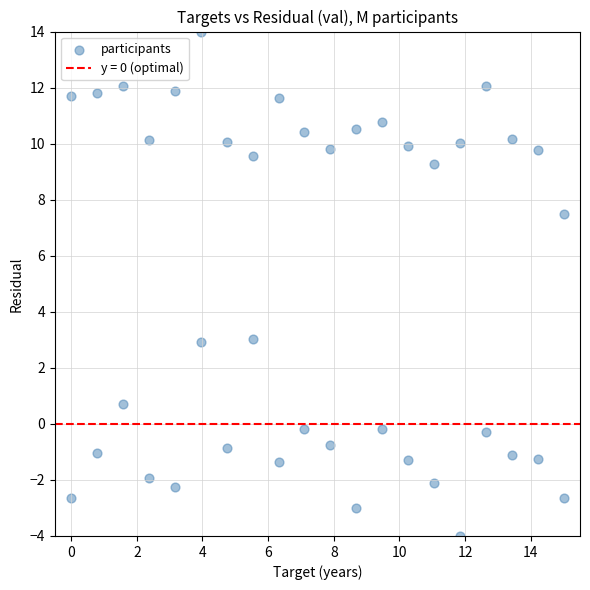

What is the range of Y values (max minus min)?

18.0